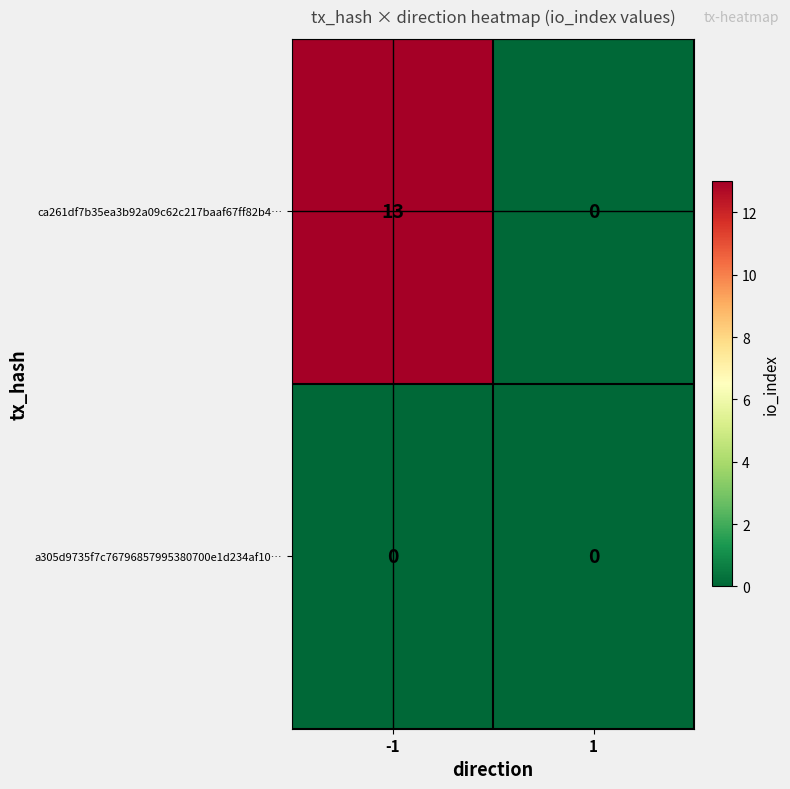

Reading right to left, list all the values displayed in this chart.

ca261df7b35ea3b92a09c62c217baaf67ff82b4…: 1=0	-1=13
a305d9735f7c76796857995380700e1d234af10…: 1=0	-1=0